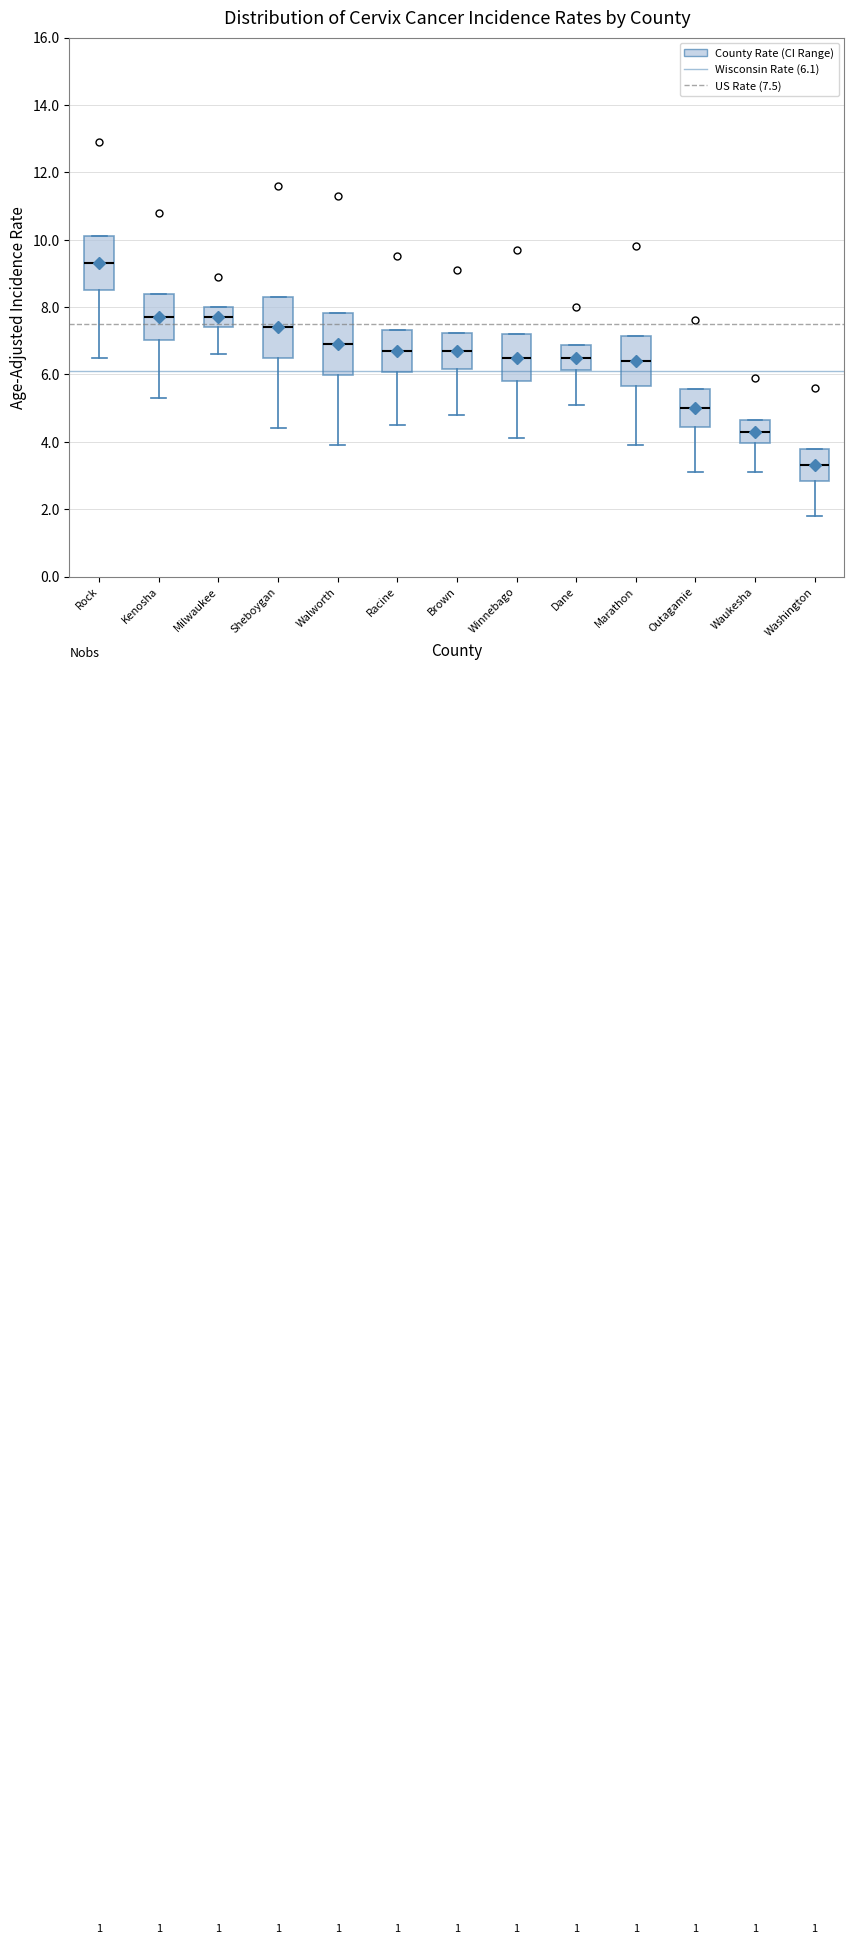

Reading left to right, read every box against the y-axis: the position of its median line, the range the box covers, and the ends of its whiskers. The values are not printed on the chart, so give them approximately, as read against the axis.

Rock: median 9.4, box 8.6 to 10.2, whiskers 6.6 to 10.2
Kenosha: median 7.8, box 7.0 to 8.4, whiskers 5.4 to 8.4
Milwaukee: median 7.8, box 7.4 to 8.0, whiskers 6.6 to 8.0
Sheboygan: median 7.4, box 6.6 to 8.4, whiskers 4.4 to 8.4
Walworth: median 7.0, box 6.0 to 7.8, whiskers 4.0 to 7.8
Racine: median 6.8, box 6.0 to 7.4, whiskers 4.6 to 7.4
Brown: median 6.8, box 6.2 to 7.2, whiskers 4.8 to 7.2
Winnebago: median 6.6, box 5.8 to 7.2, whiskers 4.2 to 7.2
Dane: median 6.6, box 6.2 to 6.8, whiskers 5.2 to 6.8
Marathon: median 6.4, box 5.6 to 7.2, whiskers 4.0 to 7.2
Outagamie: median 5.0, box 4.4 to 5.6, whiskers 3.2 to 5.6
Waukesha: median 4.4, box 4.0 to 4.6, whiskers 3.2 to 4.6
Washington: median 3.4, box 2.8 to 3.8, whiskers 1.8 to 3.8